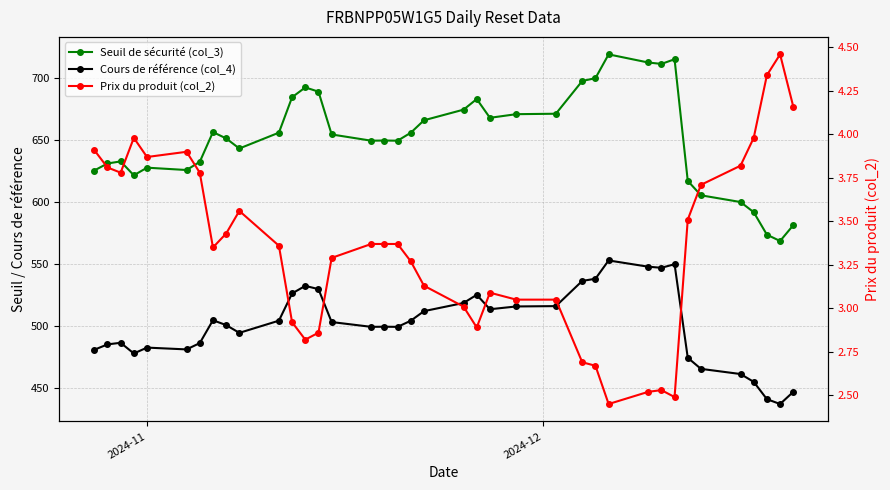

True or false: Cours de référence (col_4) has a value of 766.5 at 13.

False